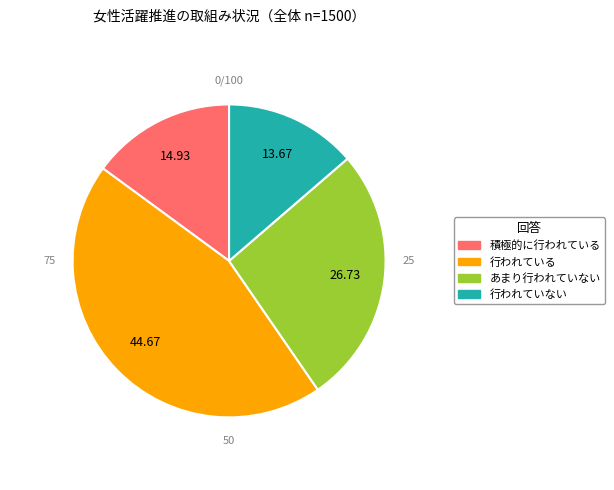

What is the ratio of the value at あまり行われていない to the value at 行われていない?

2.0